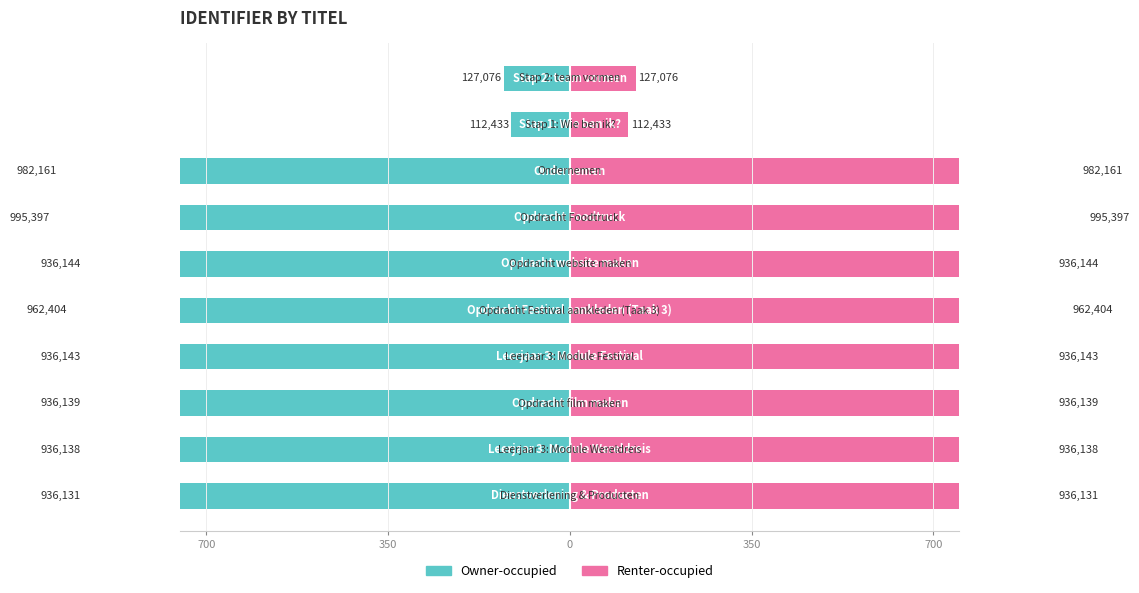

Count the number of categories in the chart.

10